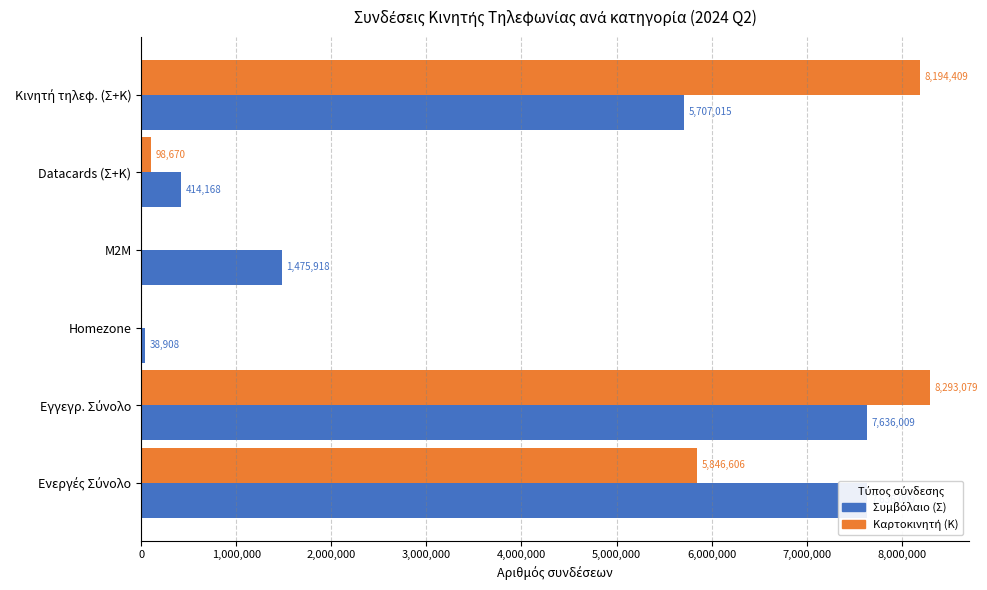

How many bars are there in each group?

2